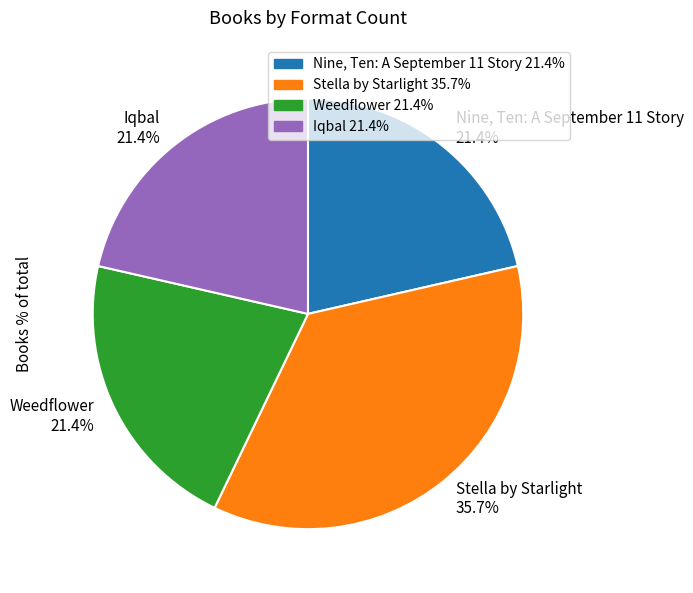

What portion of the pie excludes Stella by Starlight?

64.3%